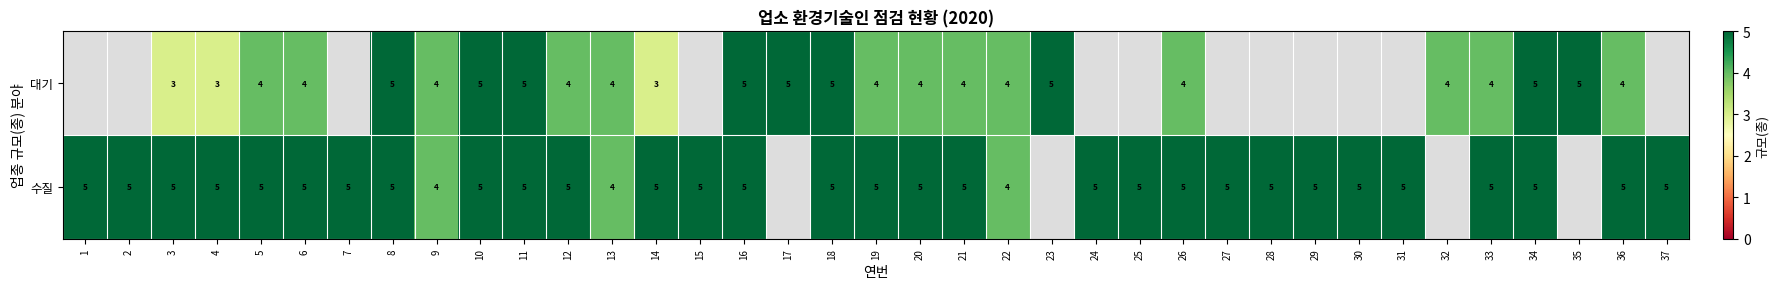

Between 4 and 24, which is larger?

24